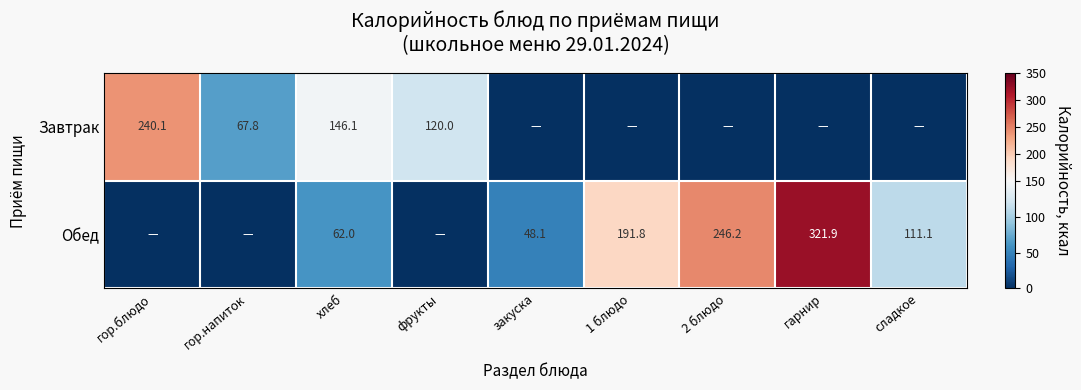

The value of Завтрак at фрукты is 120.0. True or false?

True